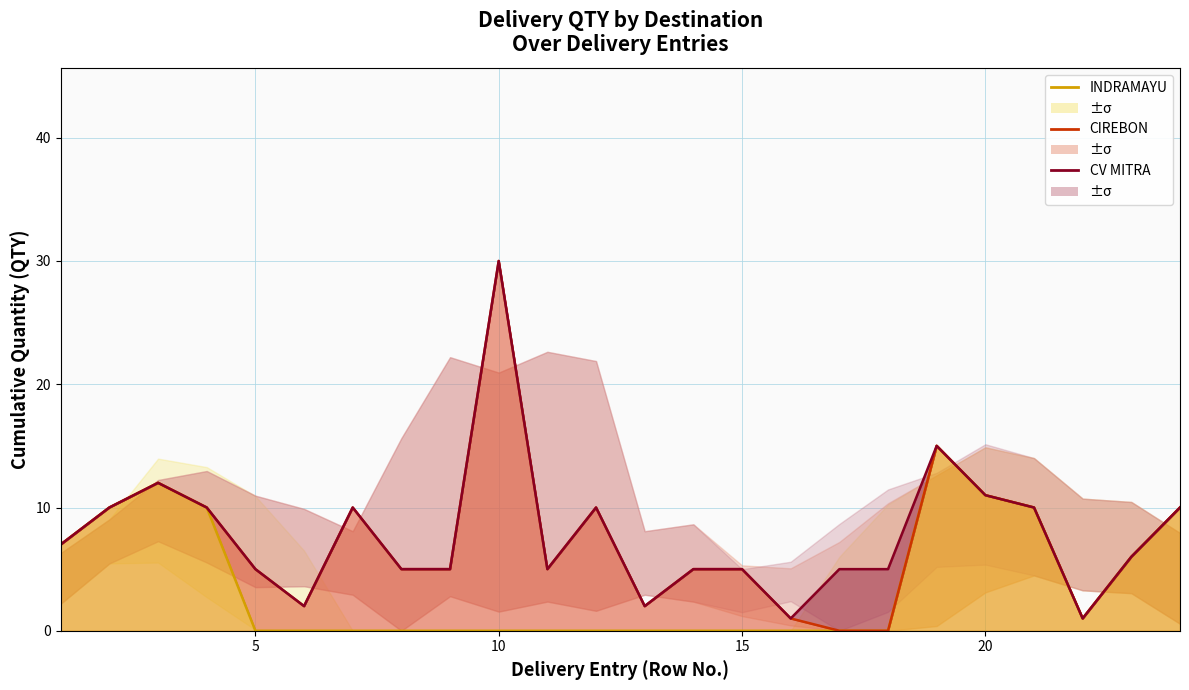

What is the value of the CIREBON line point at the 24th from the left?

10